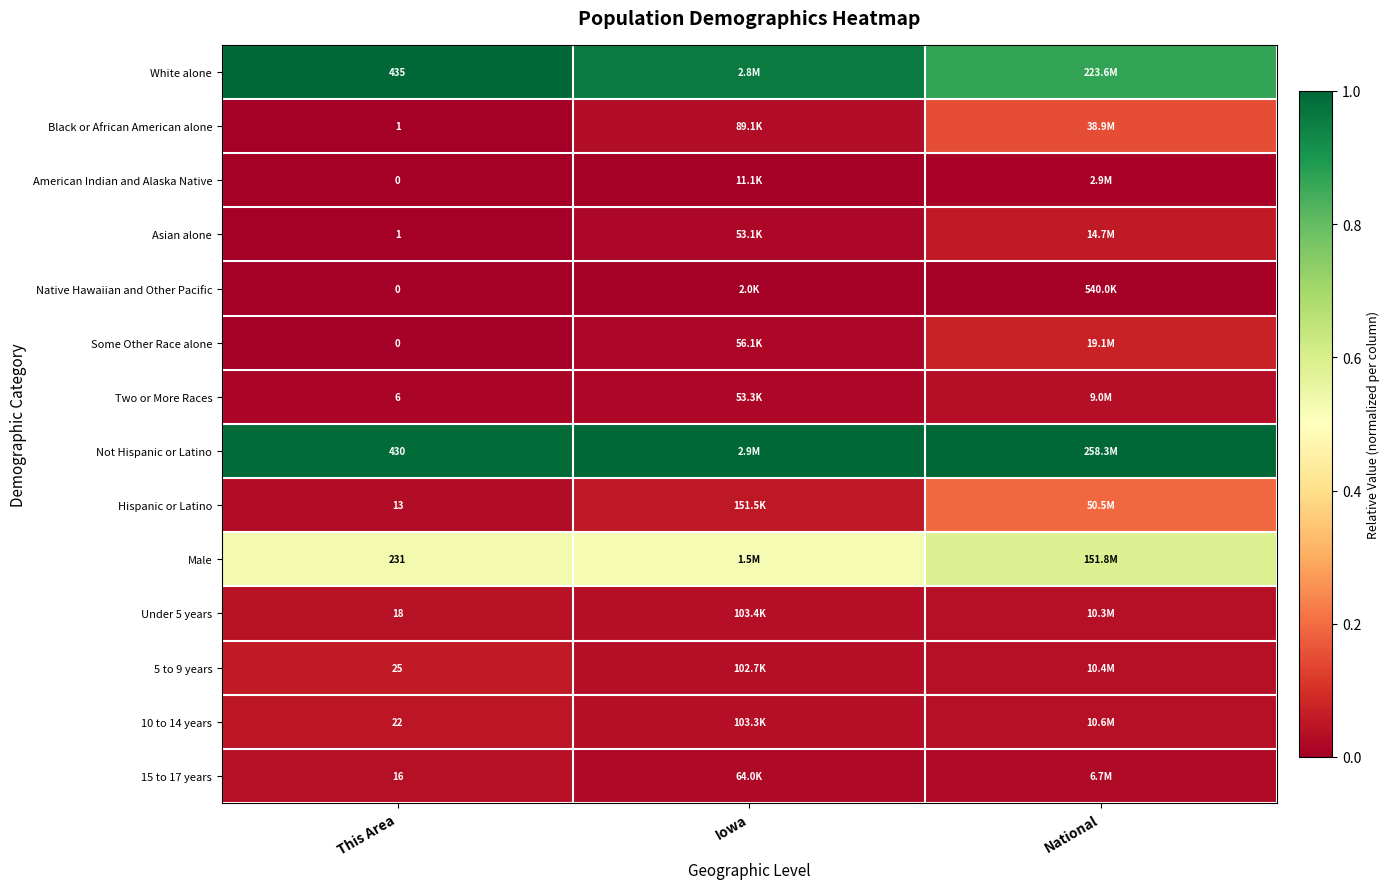

What is the difference between the highest and lowest values at Iowa?

1.0